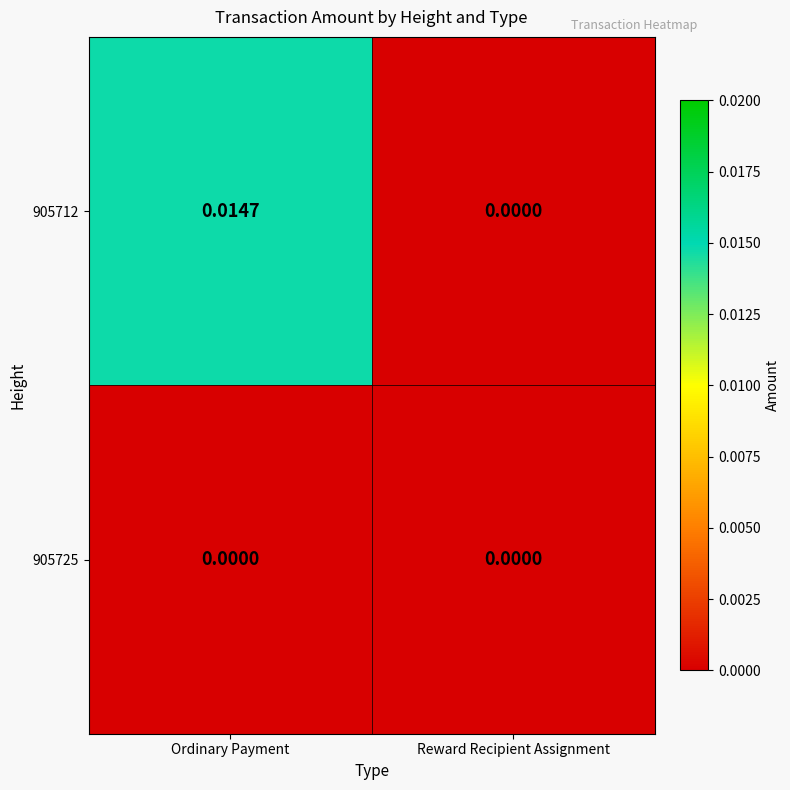

At which category does the chart reach its peak across all series?

Ordinary Payment